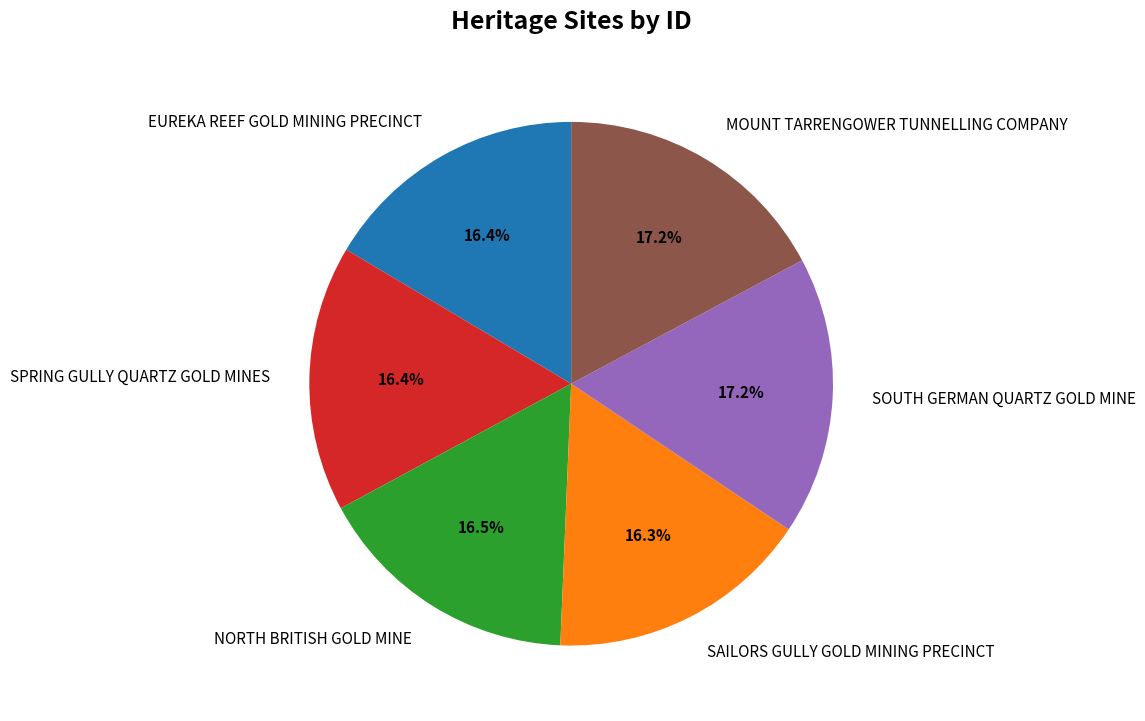

What is the ratio of the value at EUREKA REEF GOLD MINING PRECINCT to the value at NORTH BRITISH GOLD MINE?

1.0